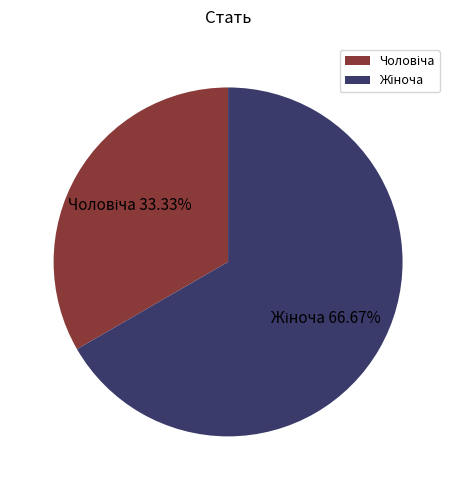

How many slices are in this pie chart?

2